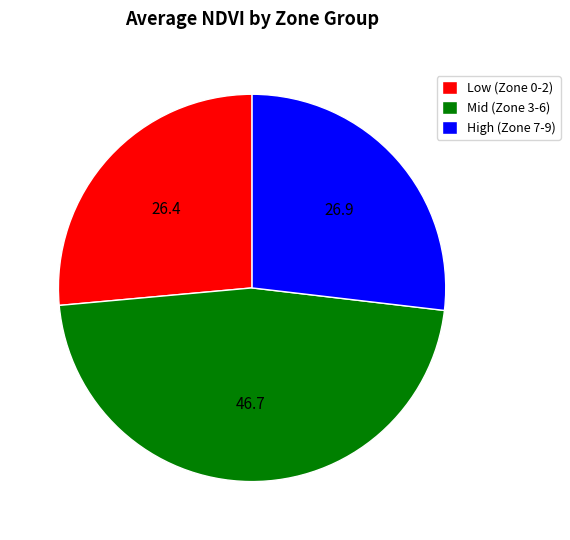

Approximately how many times larger is the value at Mid (Zone 3-6) compared to High (Zone 7-9)?

1.7